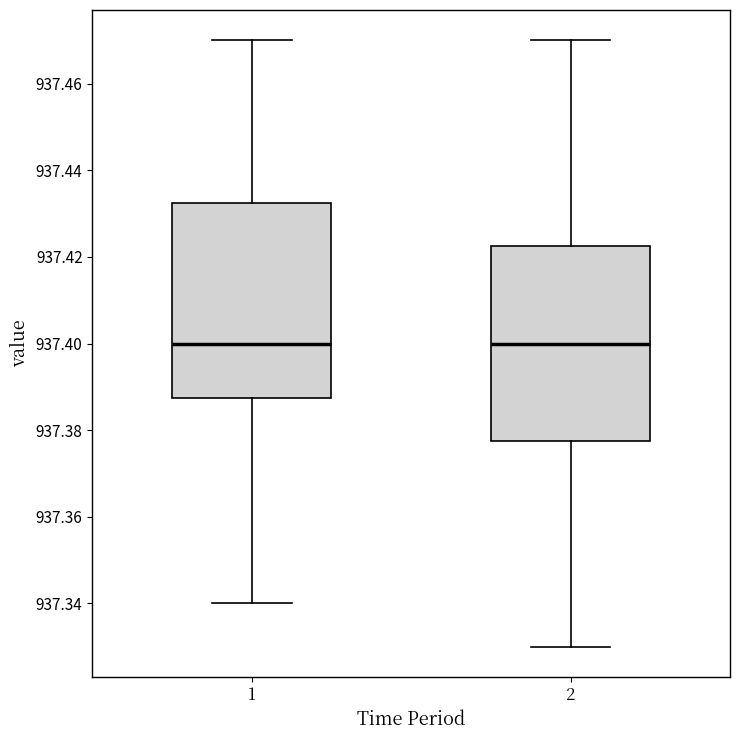

Where does the median line of the box at x = 2 sit on the y-axis? The values are not printed on the chart, so give them approximately, as read against the axis.

937.400